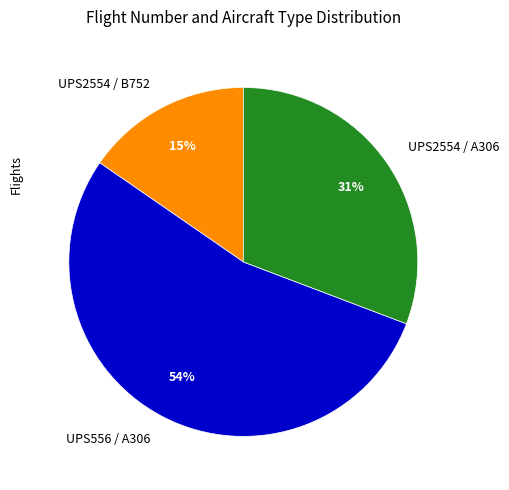

The UPS2554 / A306 slice represents 25% of the pie. True or false?

False